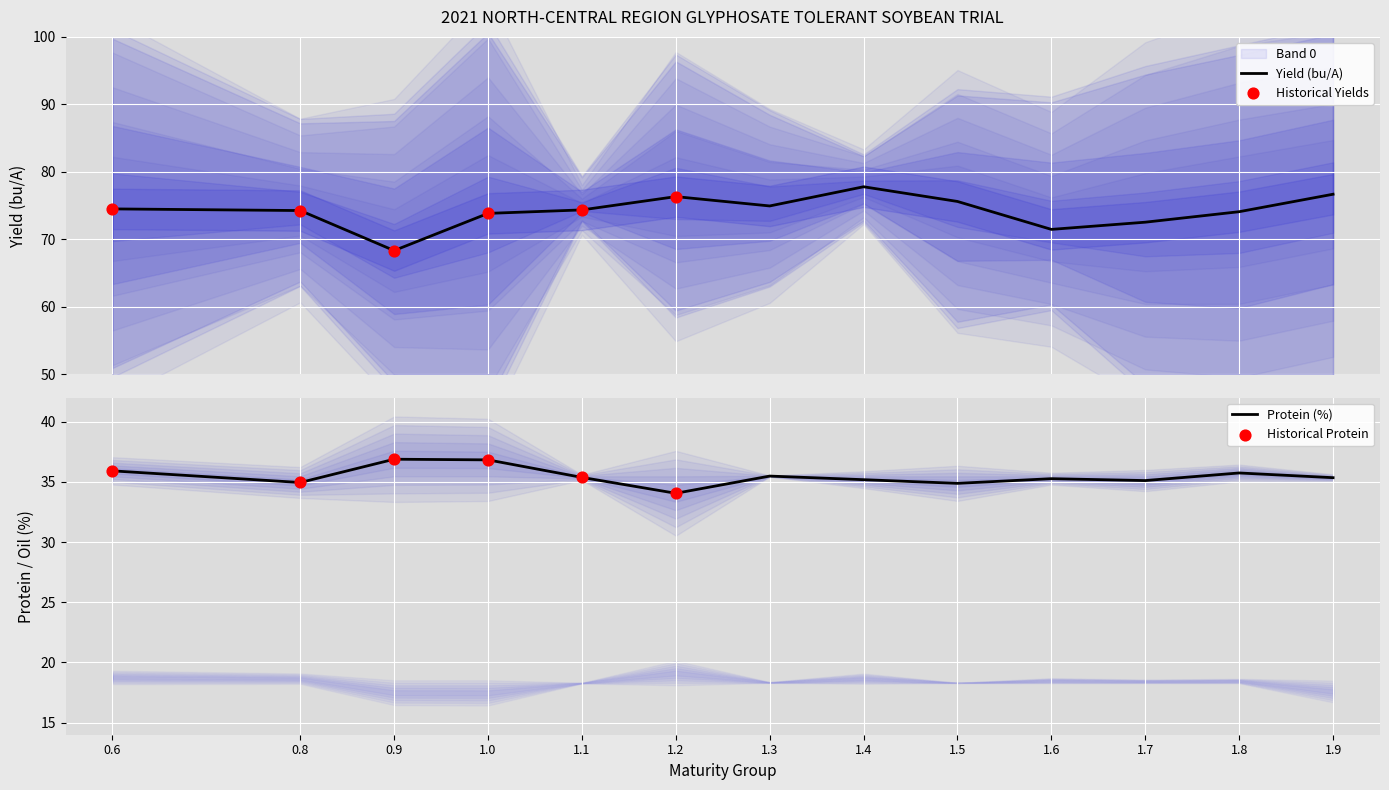

What is the total value across all series at 1.2?

287.8